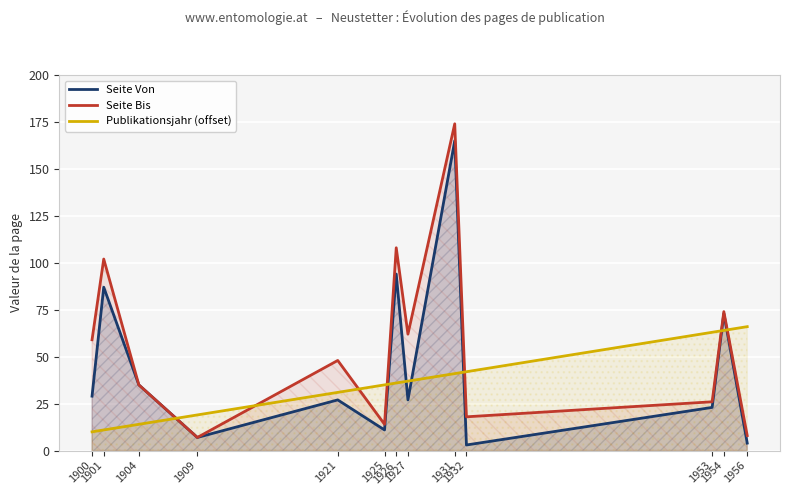

What is the sum of all Seite Von values?

585